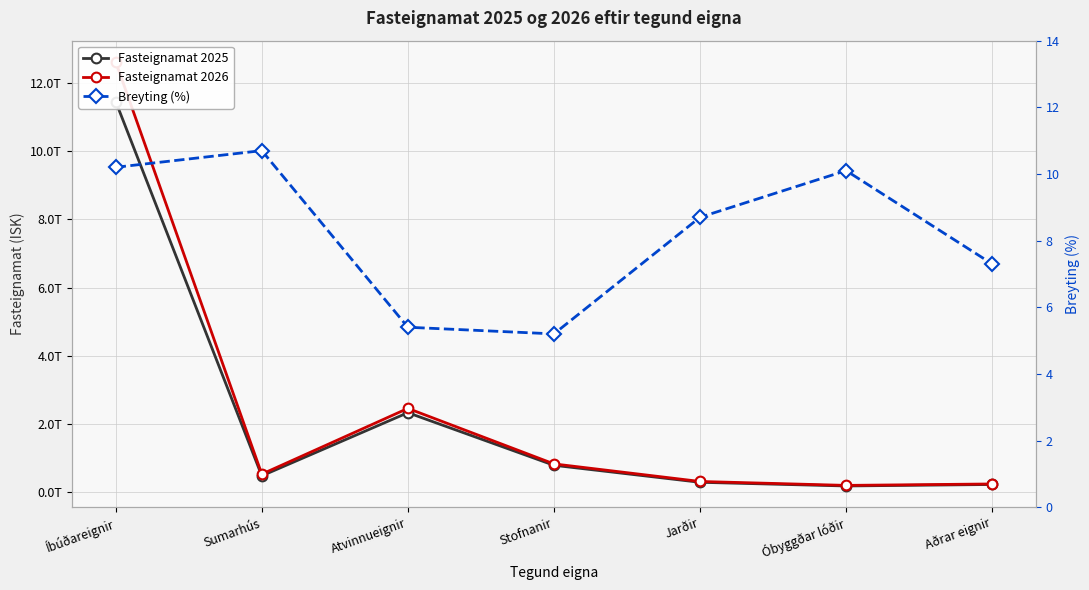

What are all the series names shown in the legend?

Fasteignamat 2025, Fasteignamat 2026, Breyting (%)